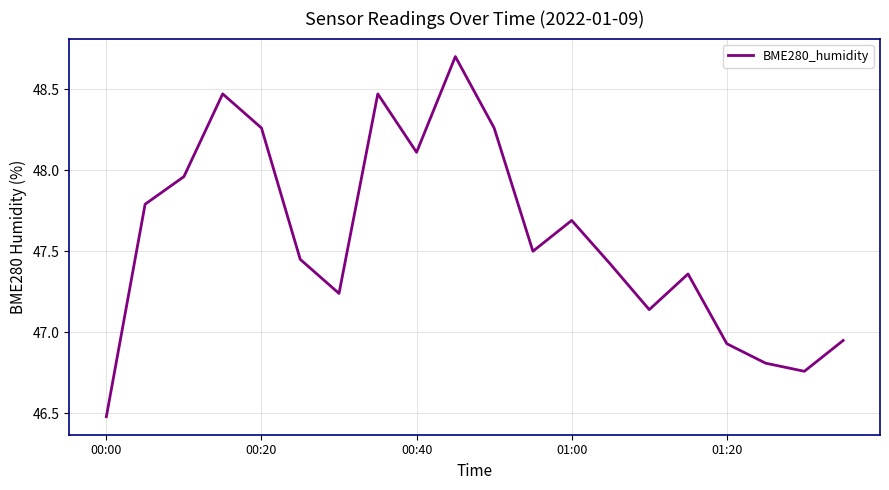

What is the difference between the maximum and minimum values?

2.2